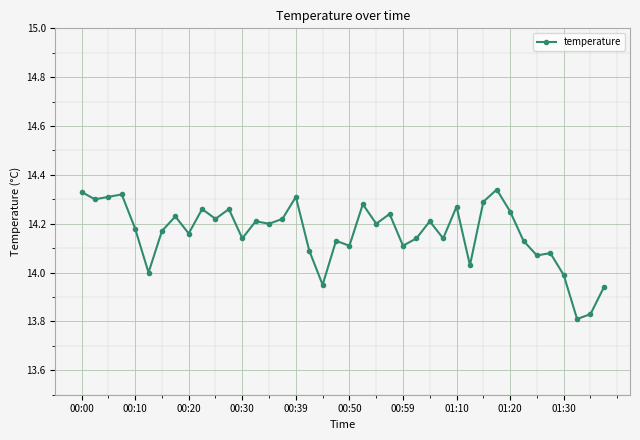

True or false: there are more than 0 points higher than both neighbors.

True